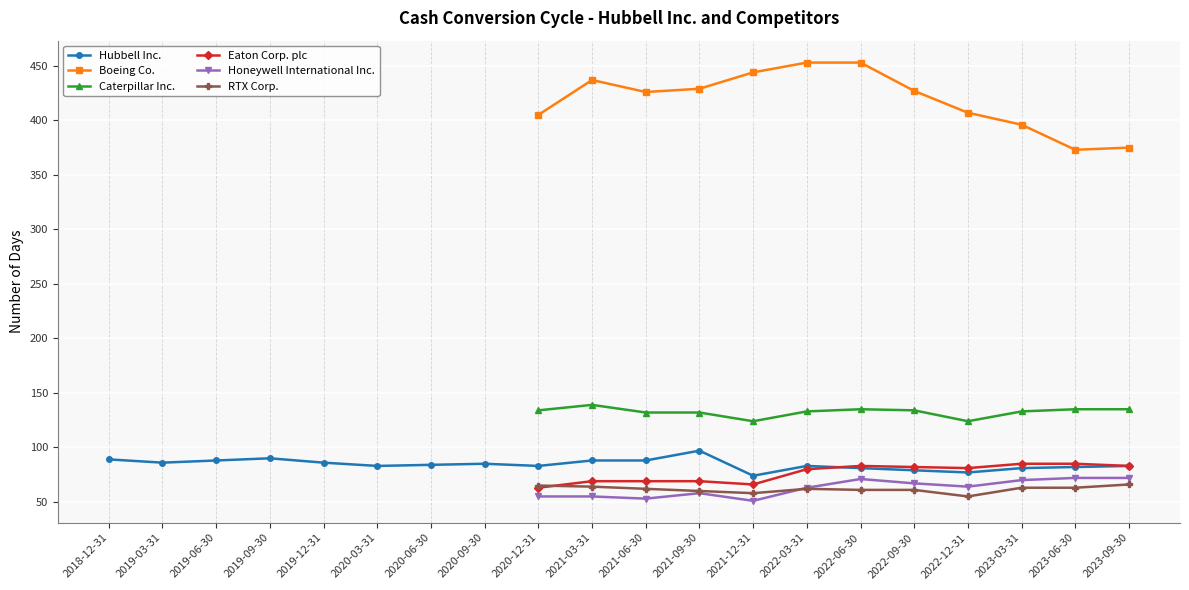

At how many categories does at least one series exceed 176?

12